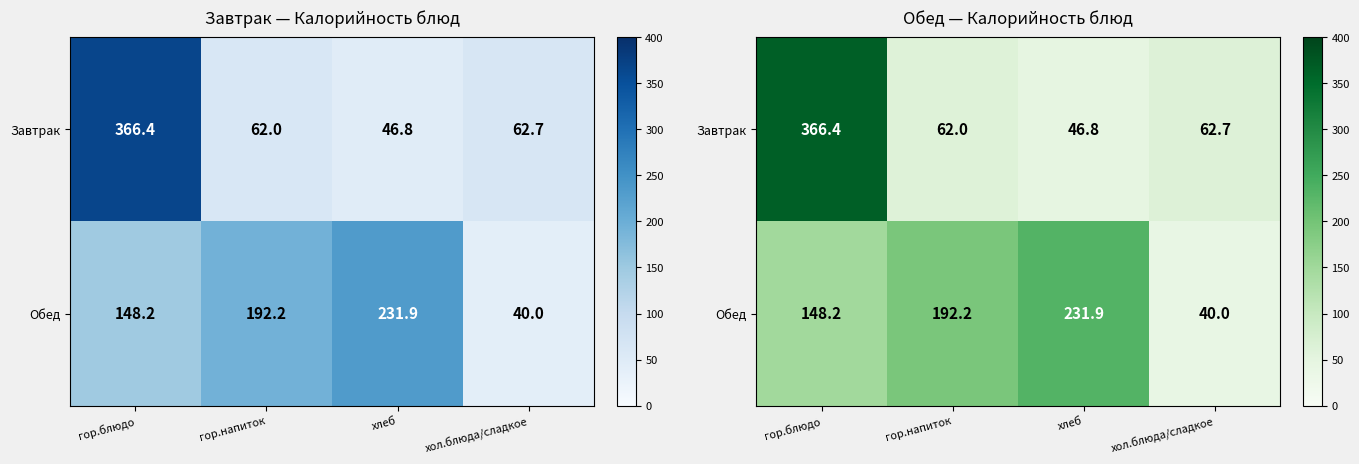

The Обед series shows 192.2 at гор.напиток. True or false?

True